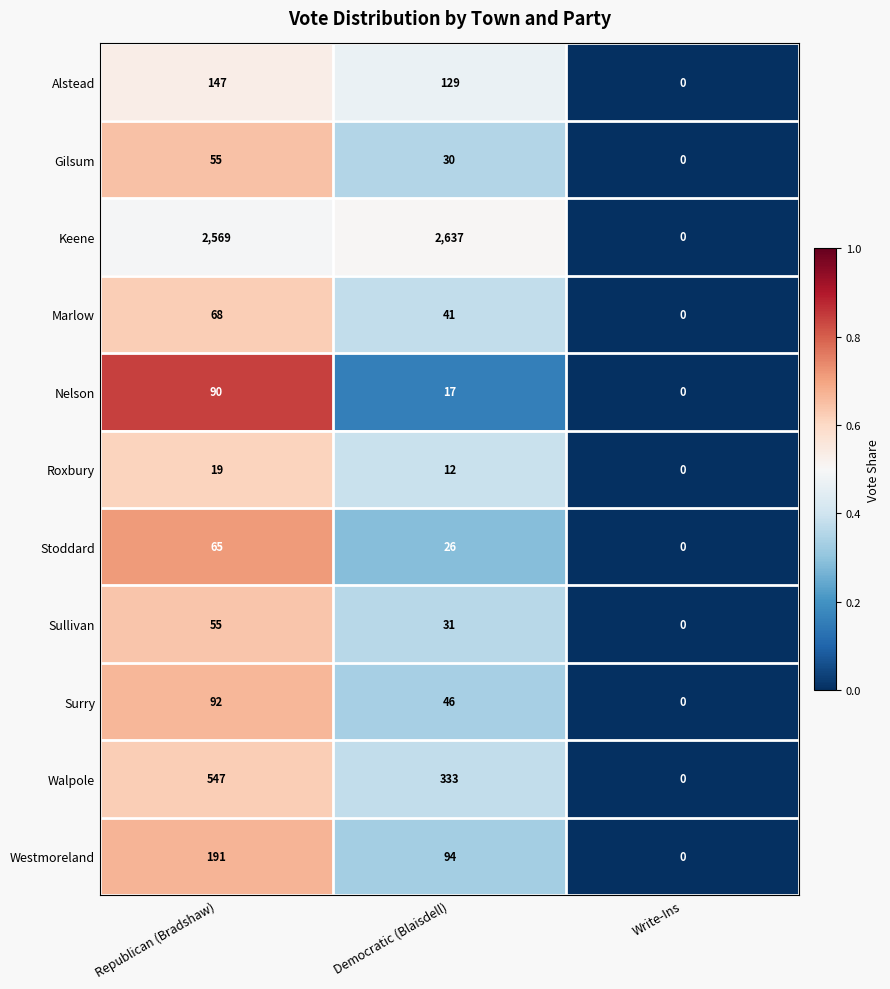

Rank the series at Democratic (Blaisdell) from highest to lowest value.

Keene, Walpole, Alstead, Westmoreland, Surry, Marlow, Sullivan, Gilsum, Stoddard, Nelson, Roxbury